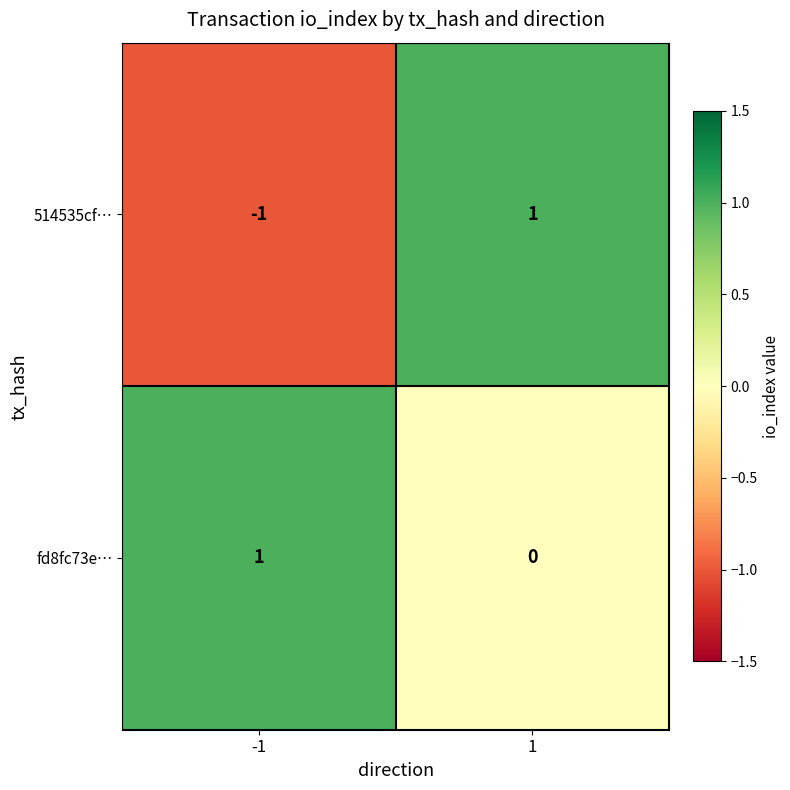

True or false: 514535cf… has a value of 1 at 1.

True